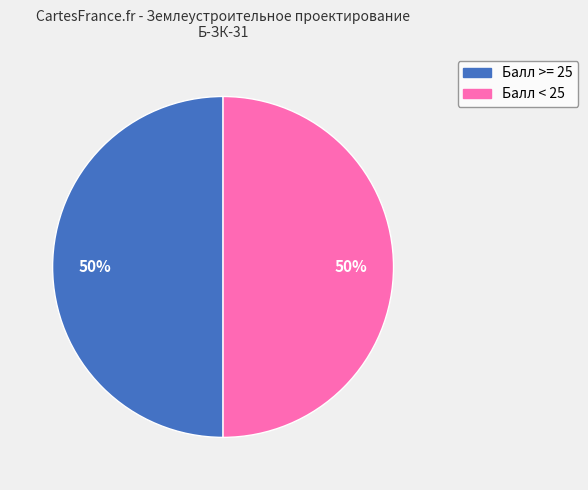

To the nearest percent, what is the average slice percentage?

50%